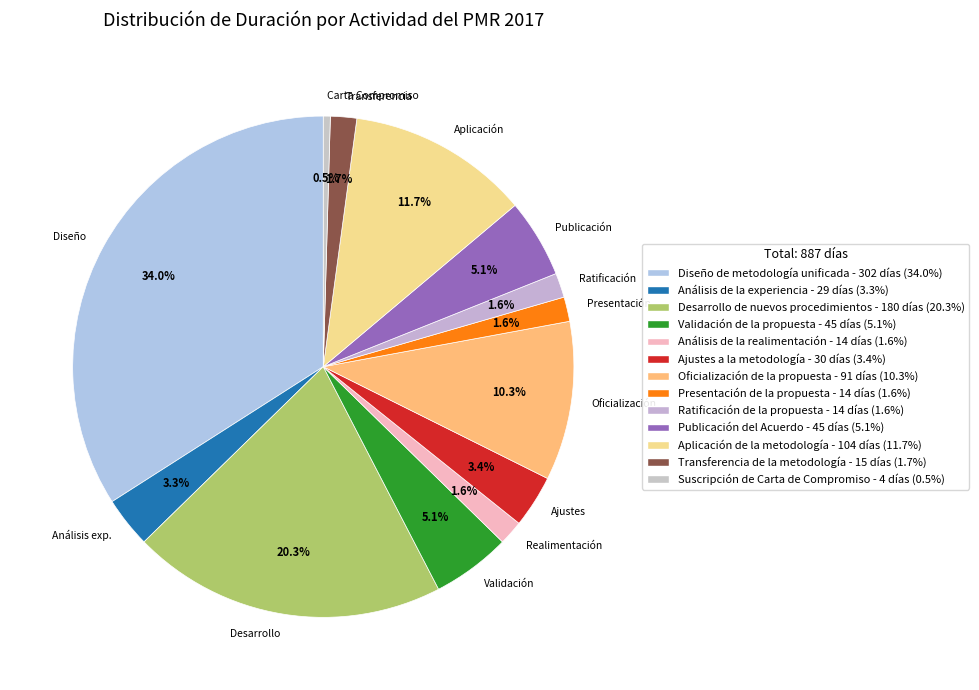

What is the smallest slice in the pie chart?

Carta Compromiso